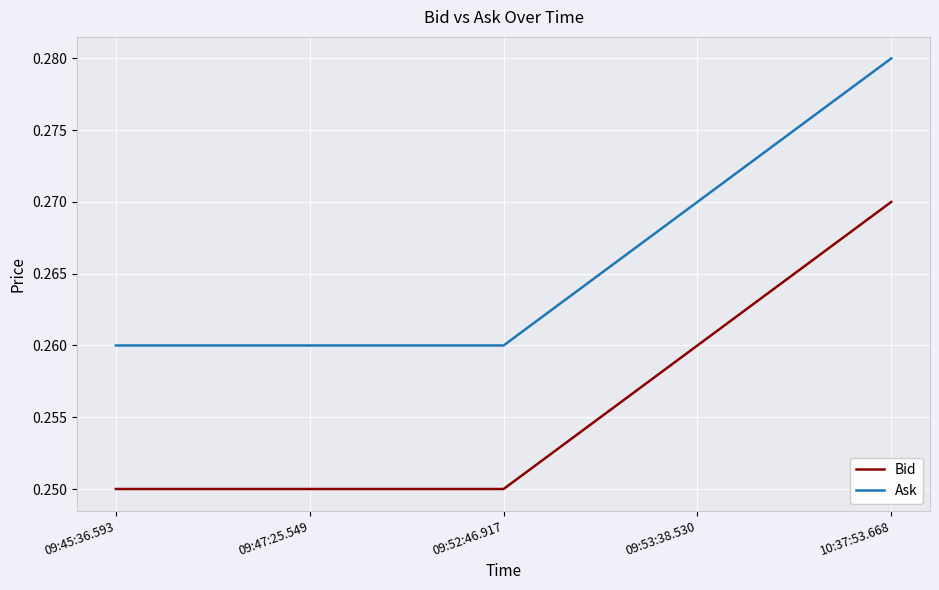

What position from the right is 09:52:46.917?

3